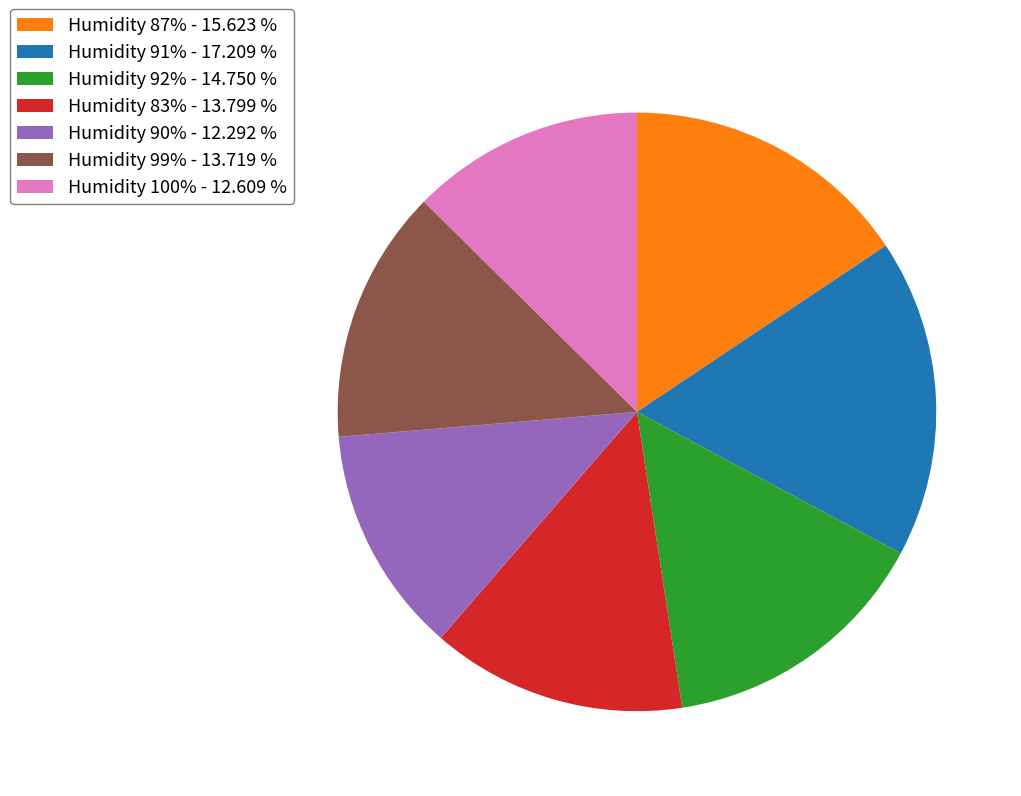

Is there a majority slice in this chart?

No